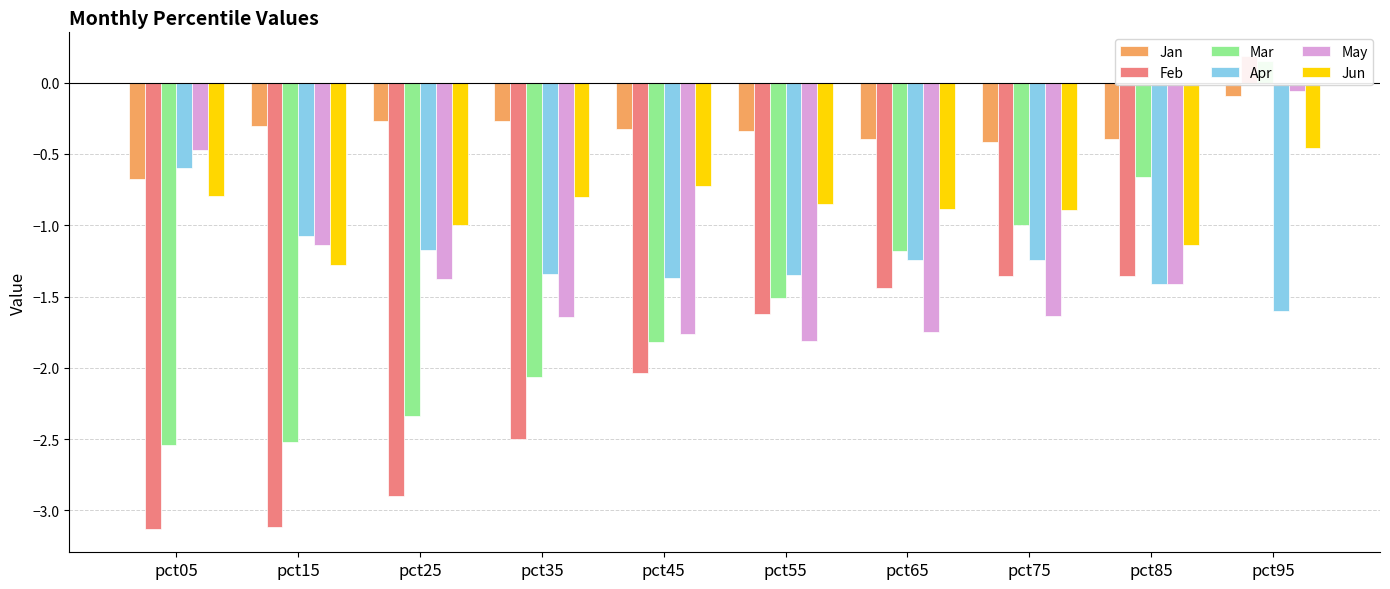

How many groups of bars are there?

10